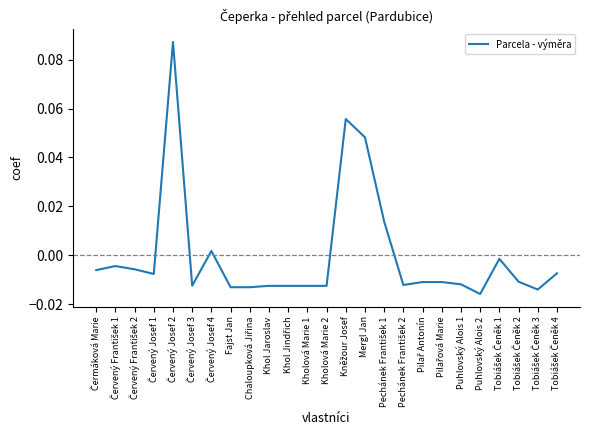

What position from the right is Puhlovský Alois 1?

6